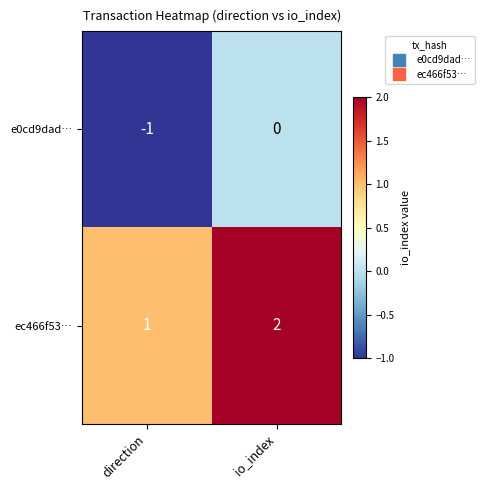

At io_index, list the series in order from largest to smallest.

ec466f53…, e0cd9dad…